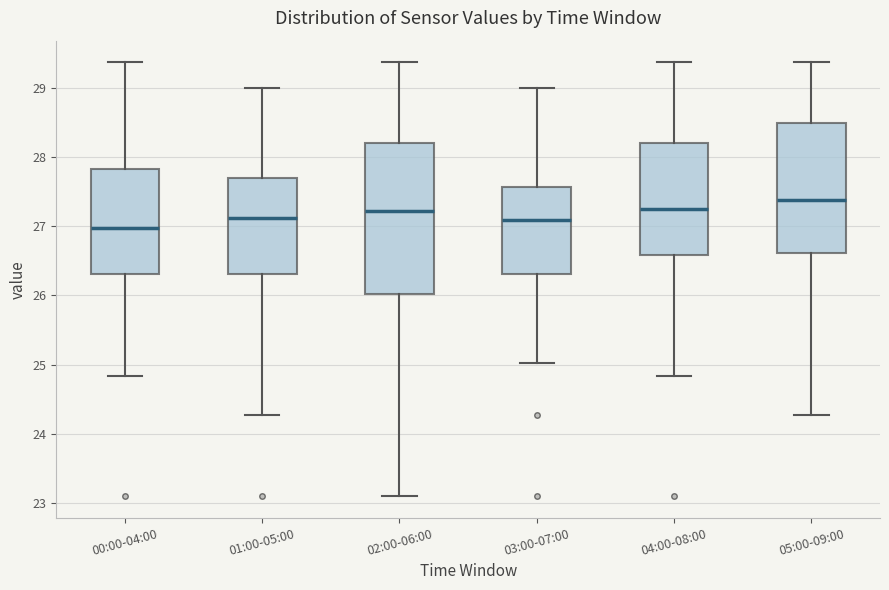

Which box has the highest median line?

05:00-09:00